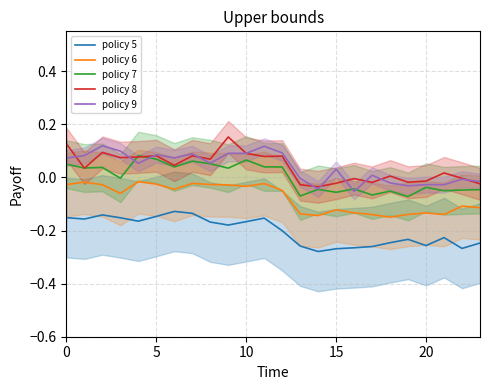

What is the difference between the second highest and minimum values in the policy 9 series?

0.2